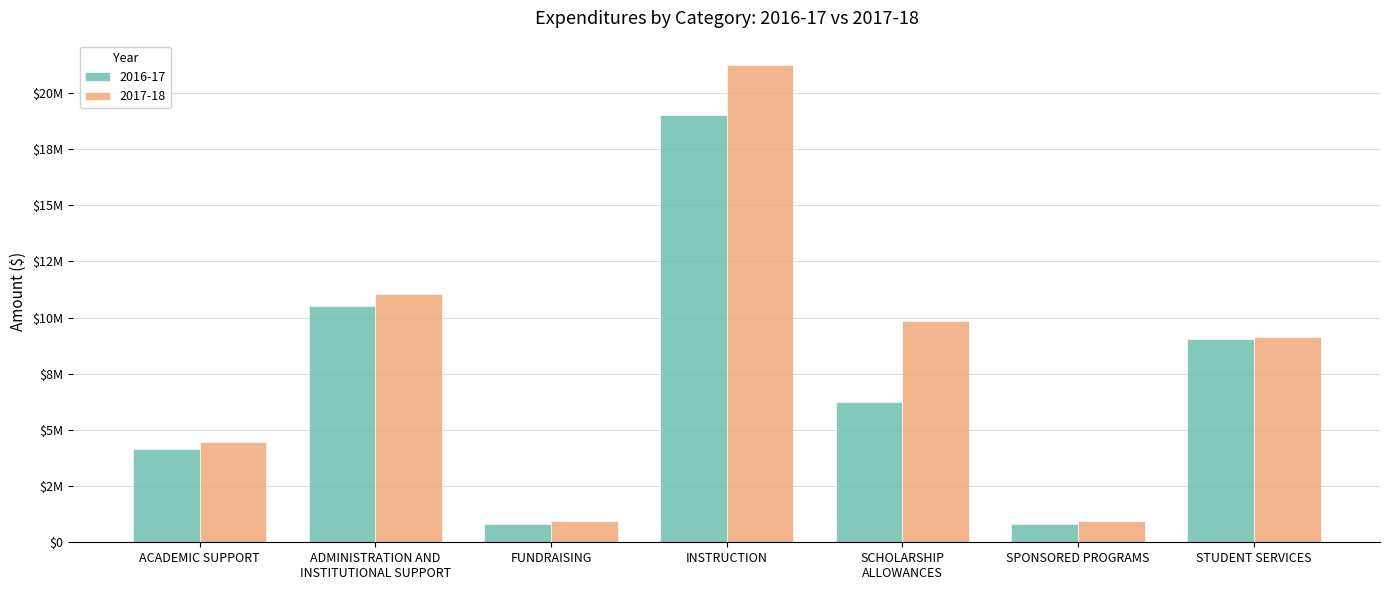

What are all the series names shown in the legend?

2016-17, 2017-18